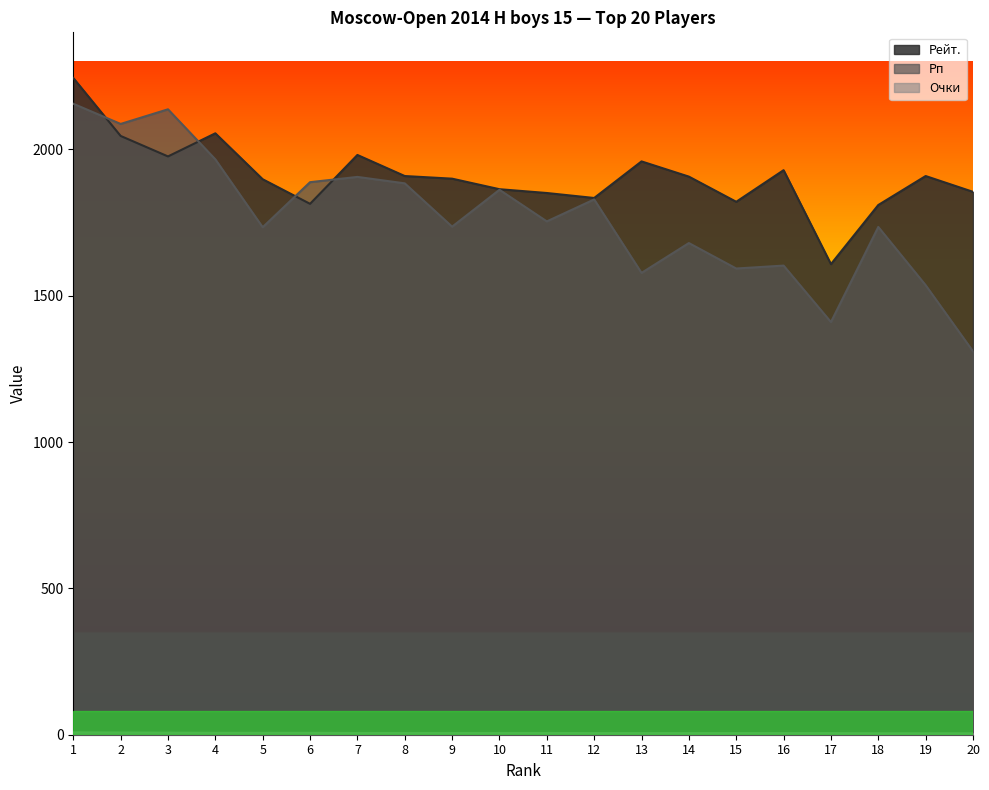

How many lines are shown in the chart?

3